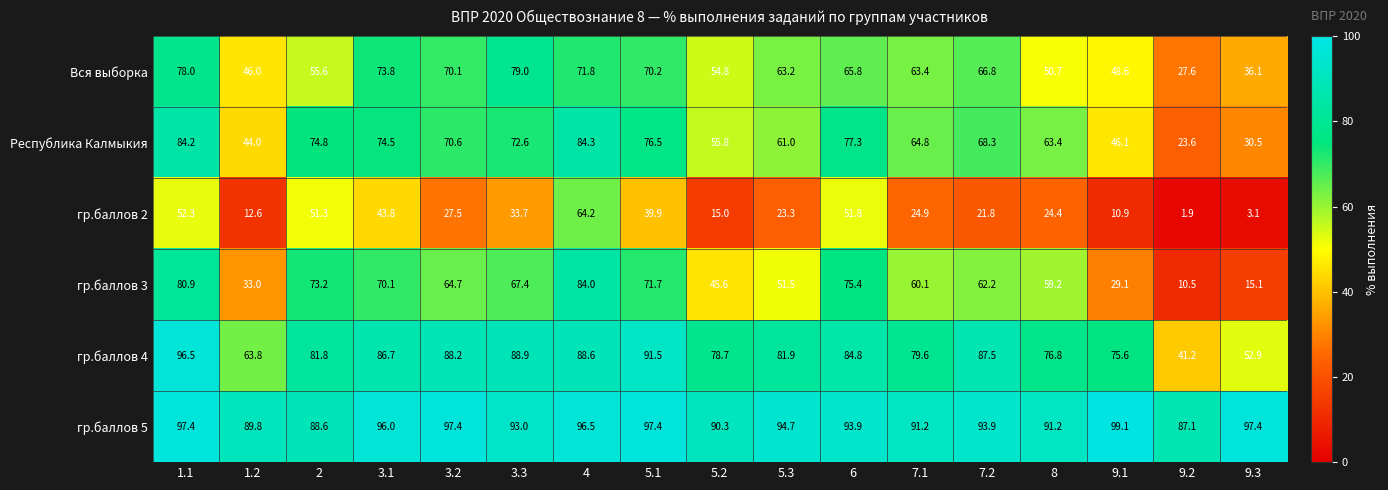

The value of гр.баллов 3 at 1.1 is 80.9. True or false?

True